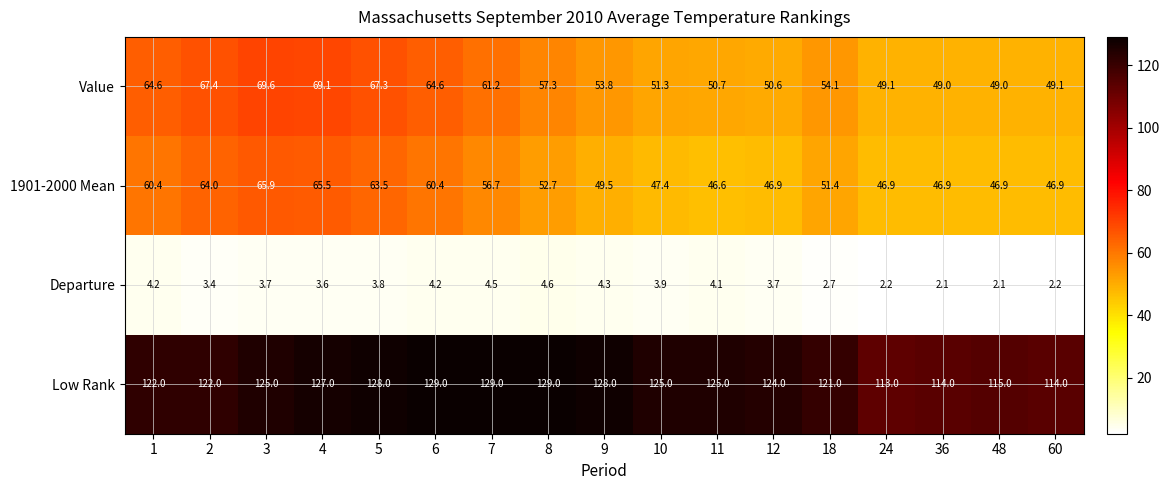

The Departure series shows 2.1 at 36. True or false?

True